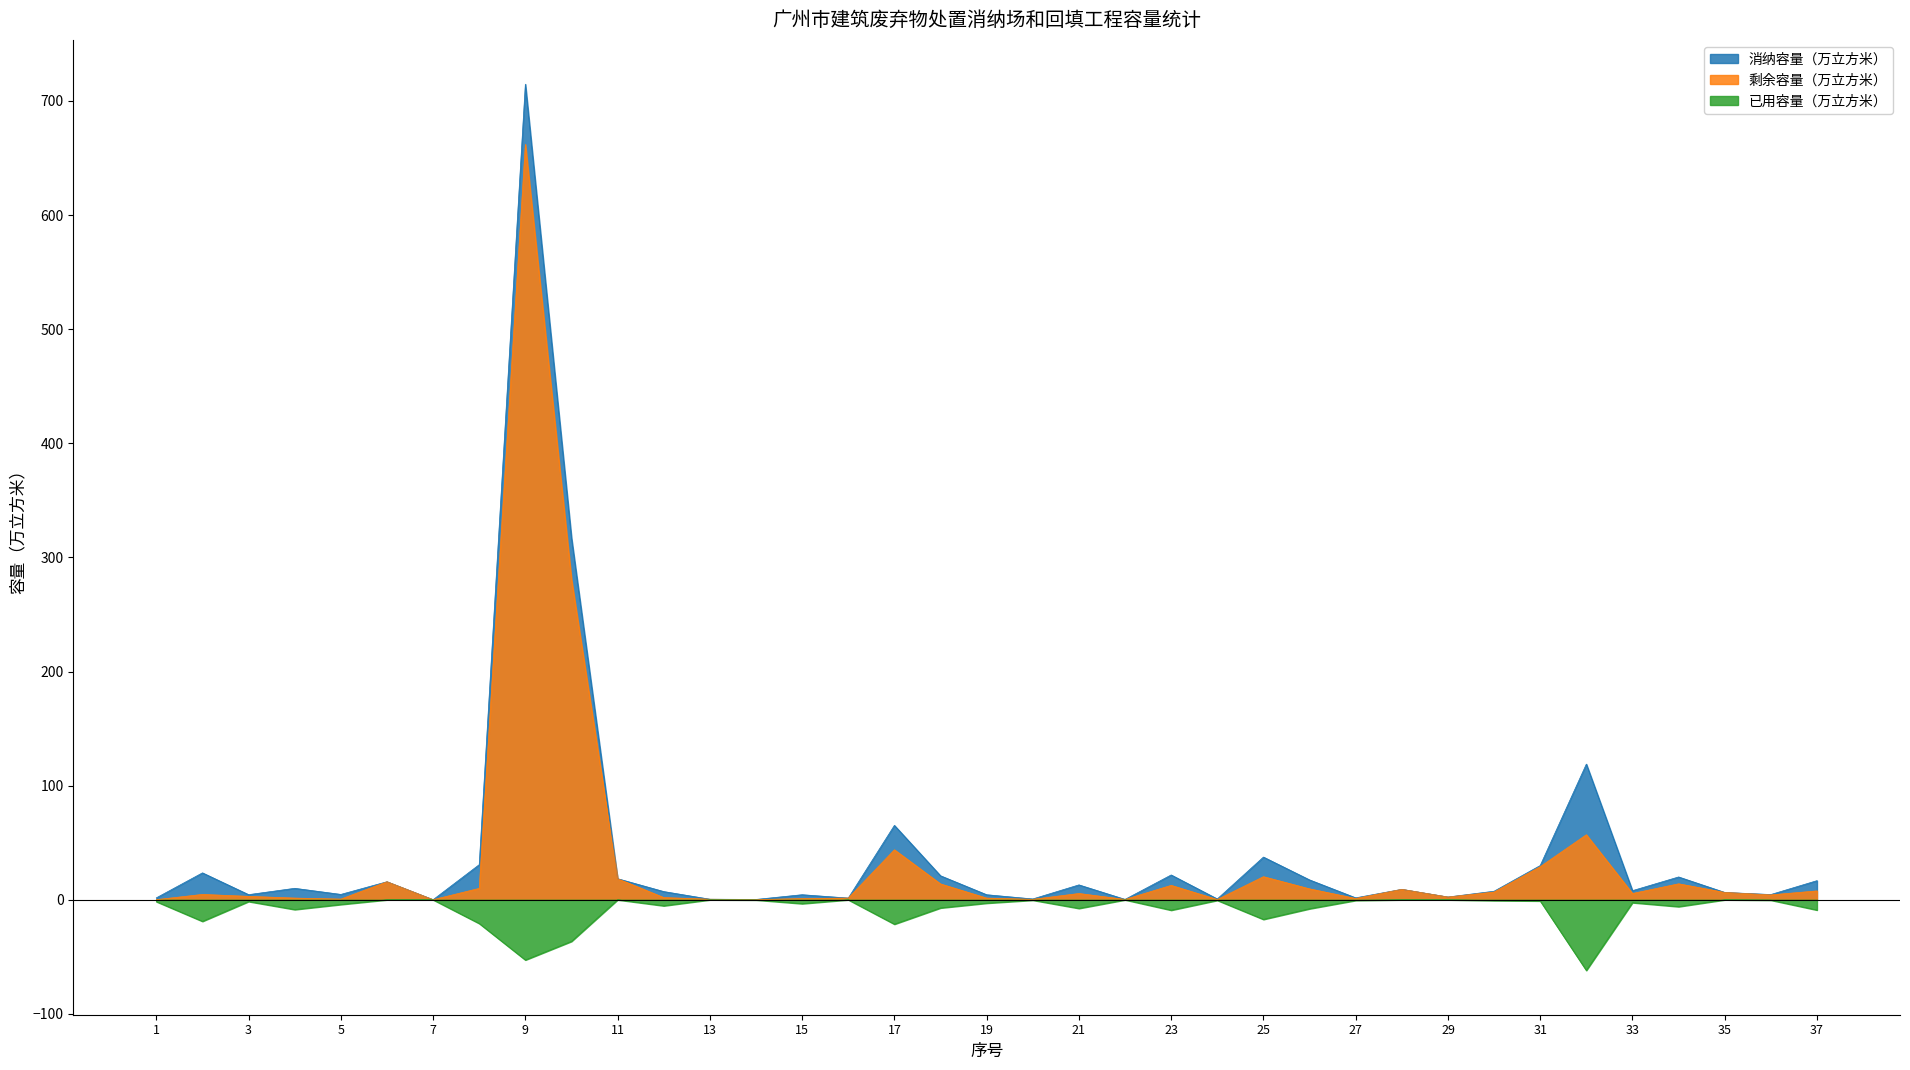

At which category does the chart reach its peak across all series?

9